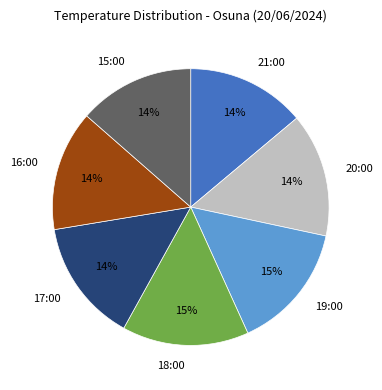

Do 15:00 and 21:00 together represent more than half of the pie?

No